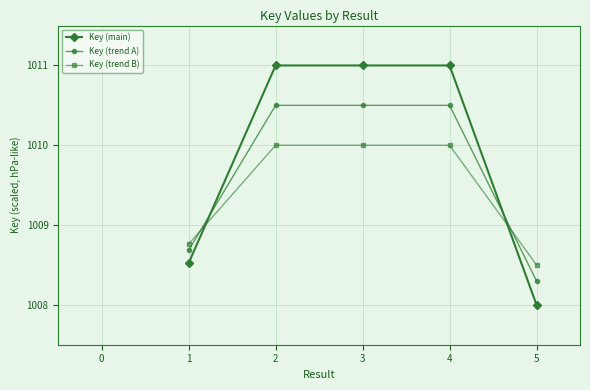

True or false: Key (main) has a value of 1771.7 at 3.

False